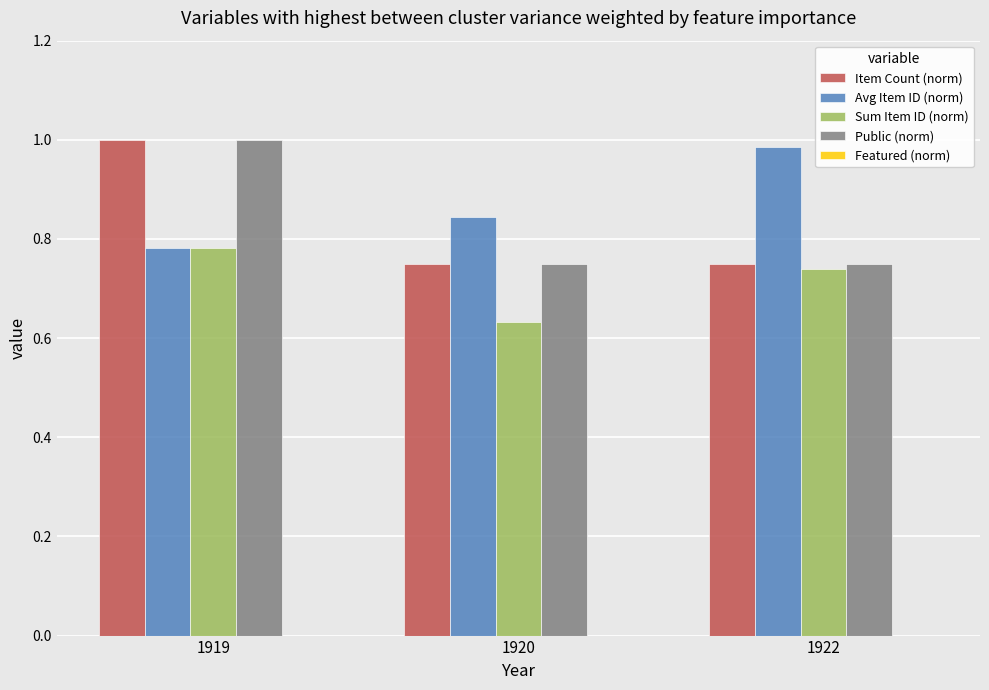

At how many categories does at least one series exceed 0?

3